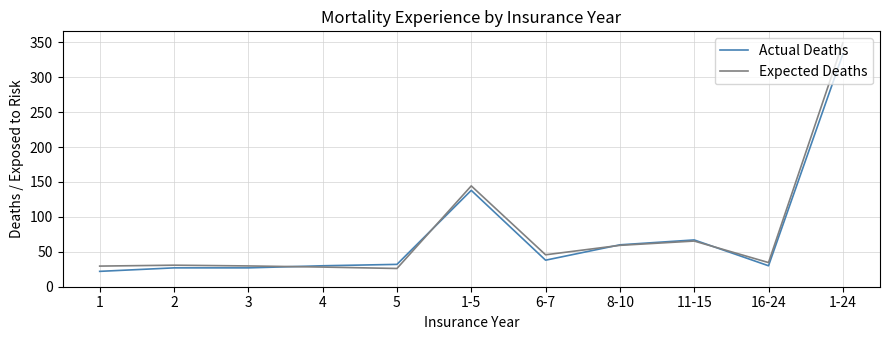

What is the minimum value shown in the chart?

22.0